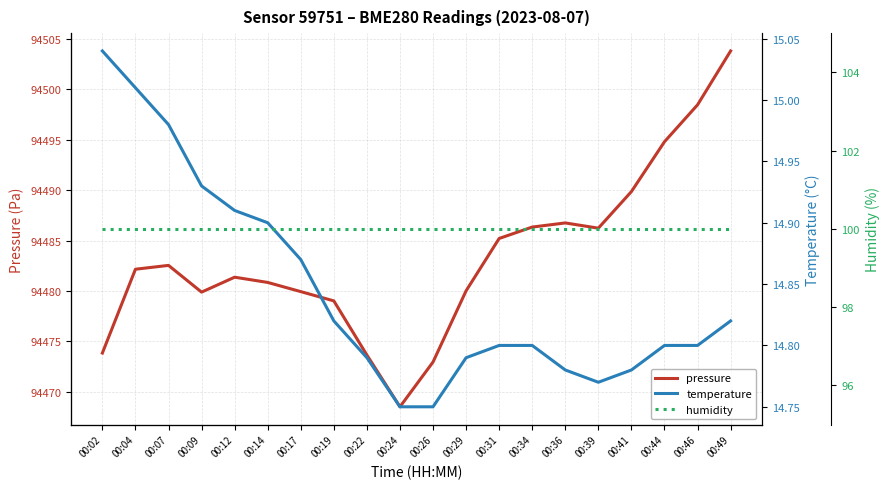

What is the lowest value of the humidity series?

100.0